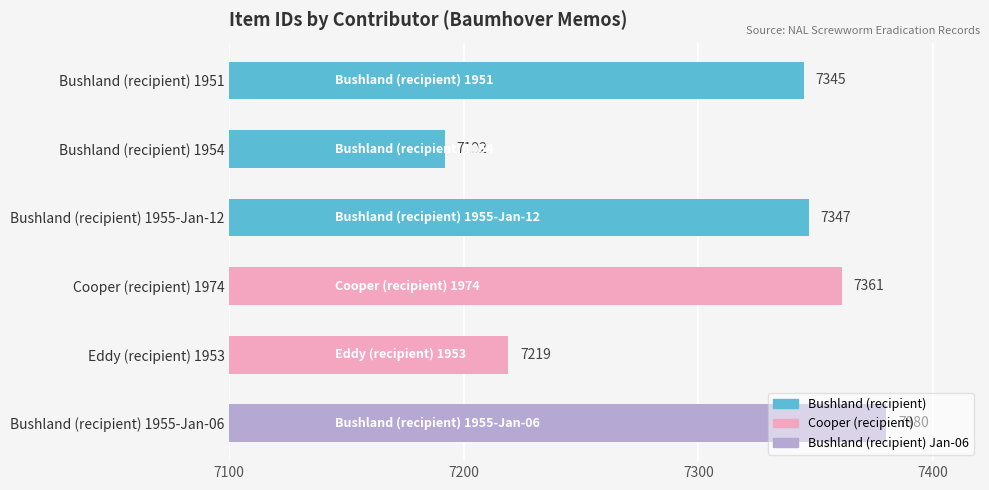

Which has a higher value, Bushland (recipient) 1955-Jan-06 or Bushland (recipient) 1954?

Bushland (recipient) 1955-Jan-06